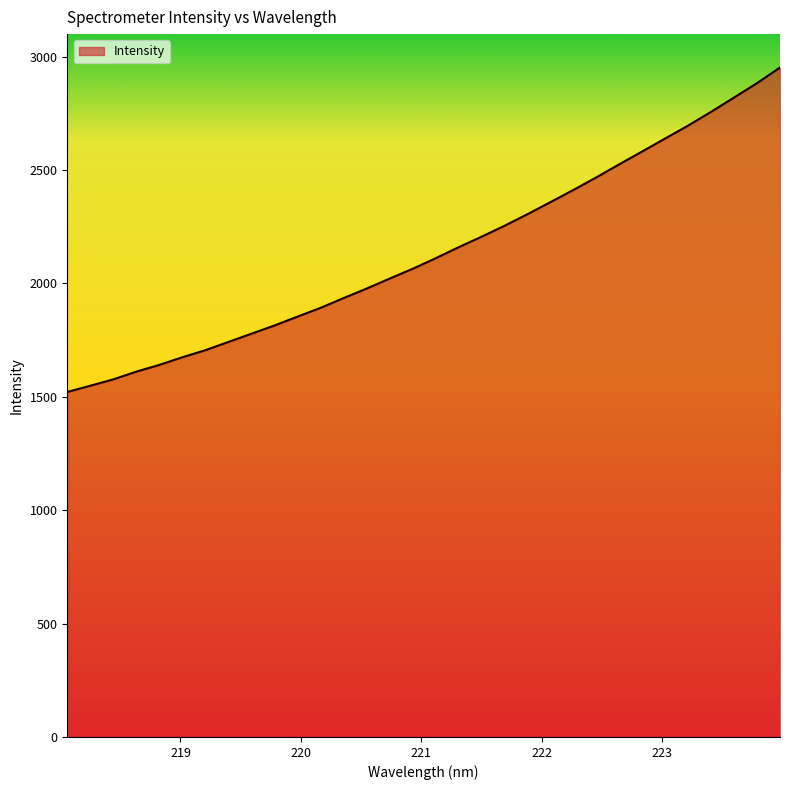

What is the greatest value displayed?

2951.2